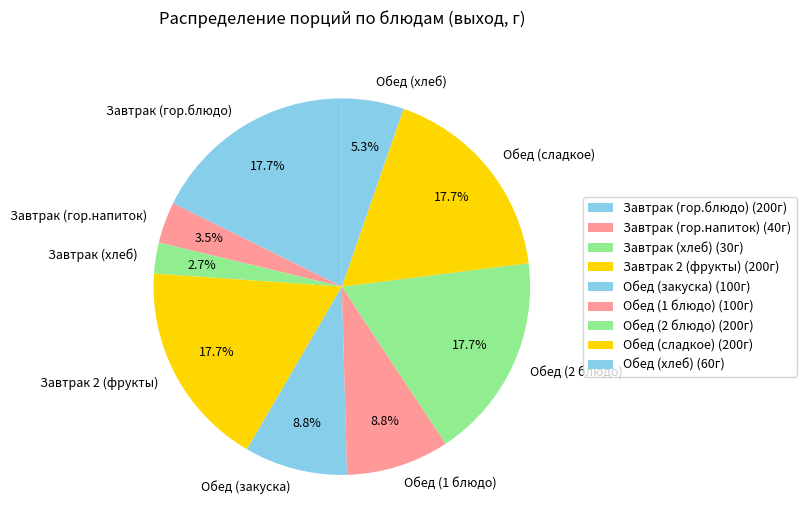

Rank the categories by value from lowest to highest.

Завтрак (хлеб), Завтрак (гор.напиток), Обед (хлеб), Обед (закуска), Обед (1 блюдо), Завтрак (гор.блюдо), Завтрак 2 (фрукты), Обед (2 блюдо), Обед (сладкое)